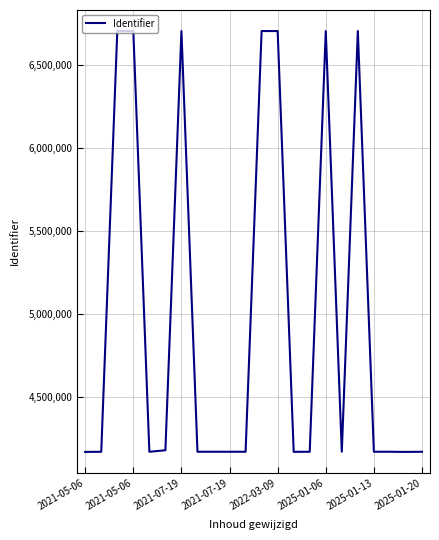

What is the smallest value displayed?

4171212